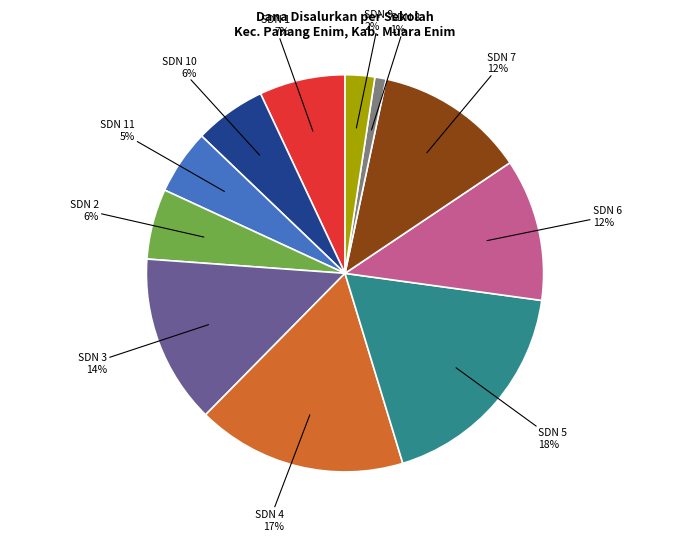

To the nearest percent, what is the average slice percentage?

9%